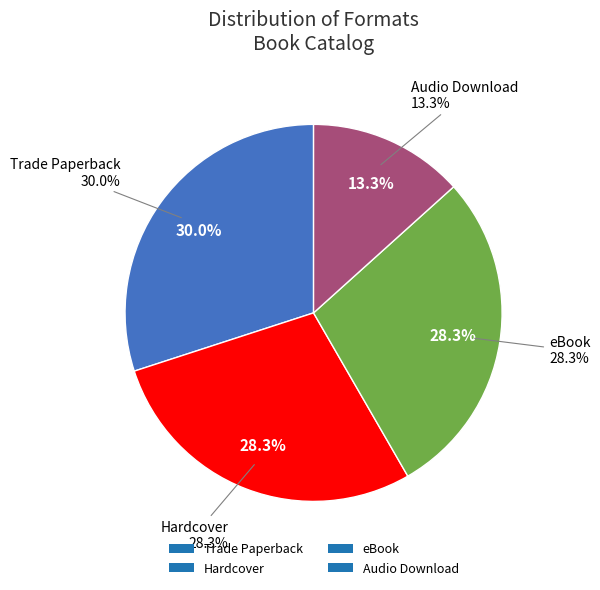

Is it true that Hardcover is 22% of the pie?

False